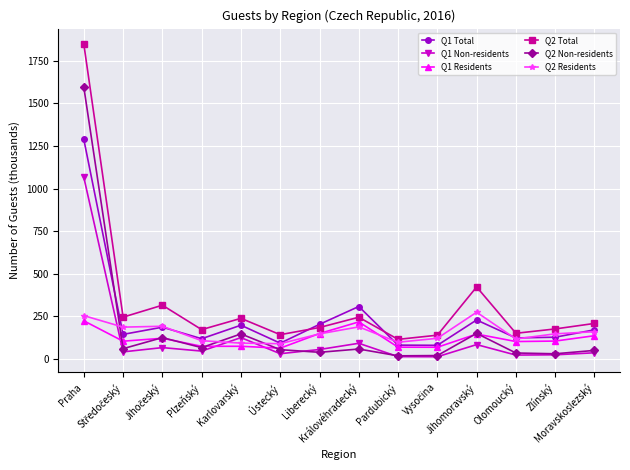

Rank the series by their maximum value, from highest to lowest.

Q2 Total, Q2 Non-residents, Q1 Total, Q1 Non-residents, Q2 Residents, Q1 Residents